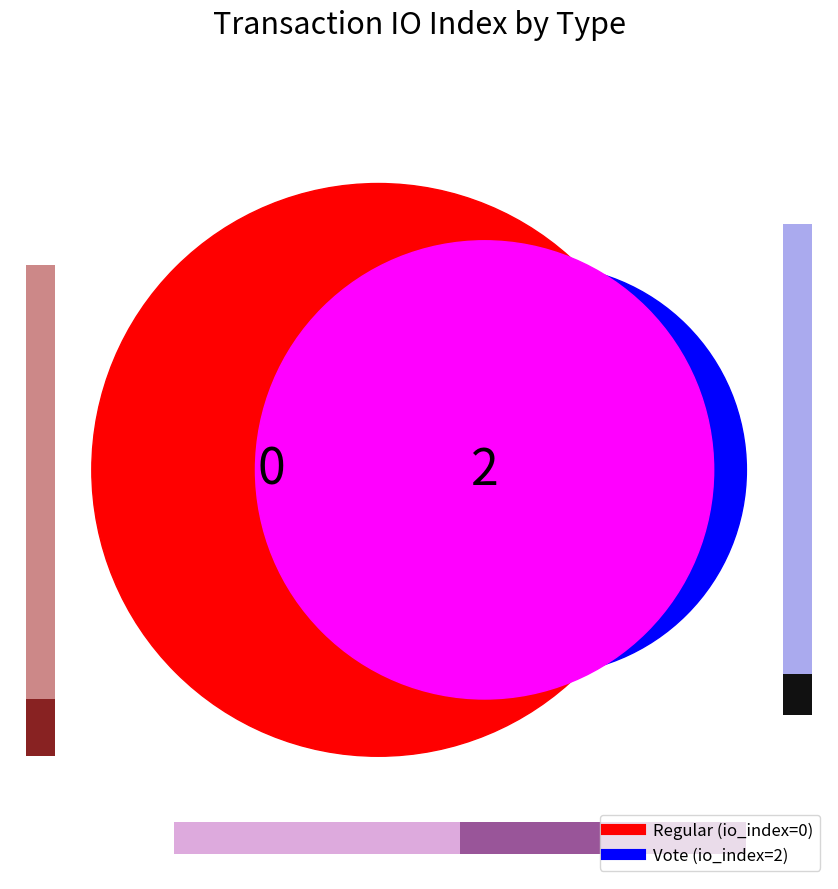

Rank the categories by value from highest to lowest.

Vote, Regular